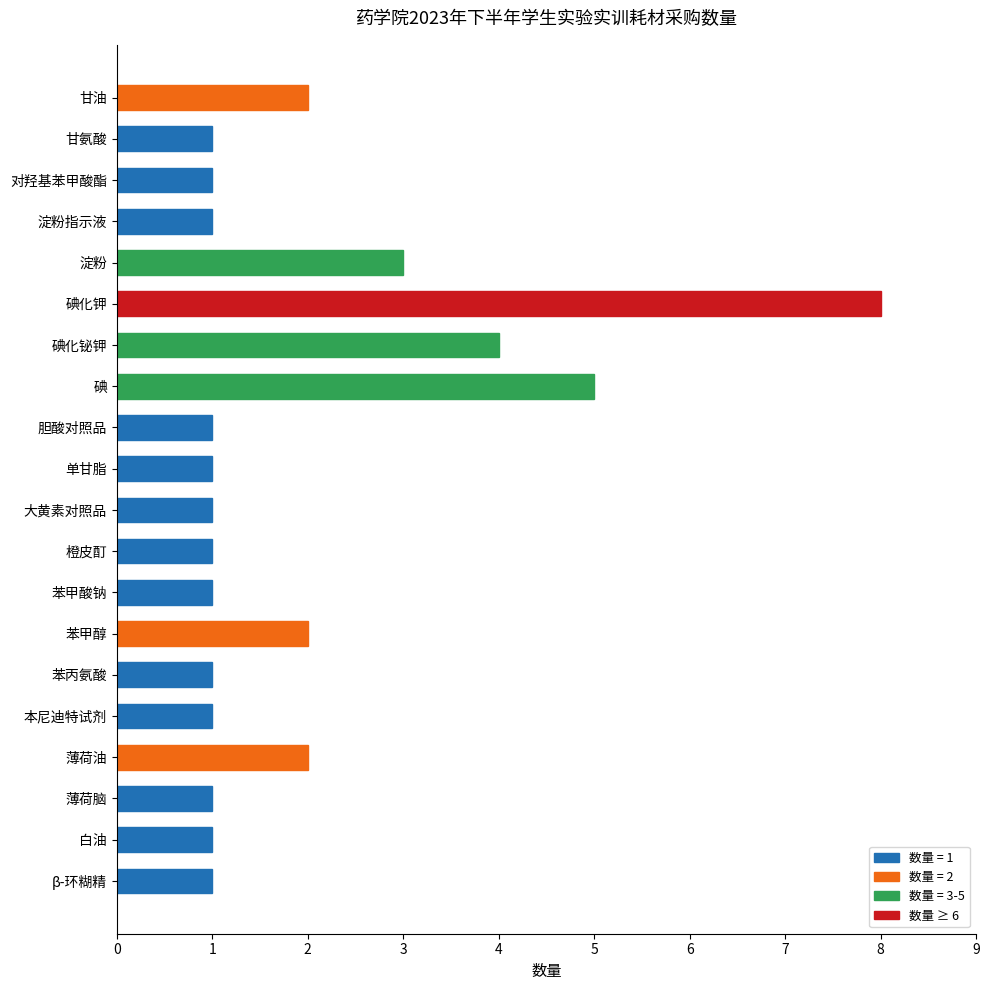

Read the value at 薄荷油.

2